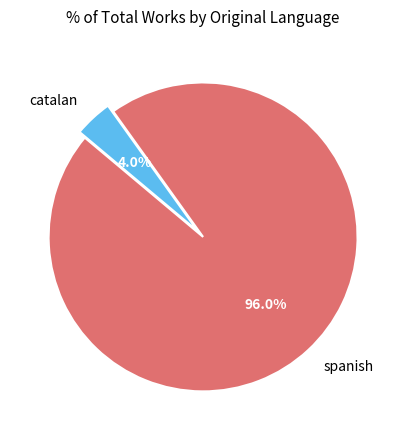

To the nearest percent, what percentage of the pie is catalan?

4%